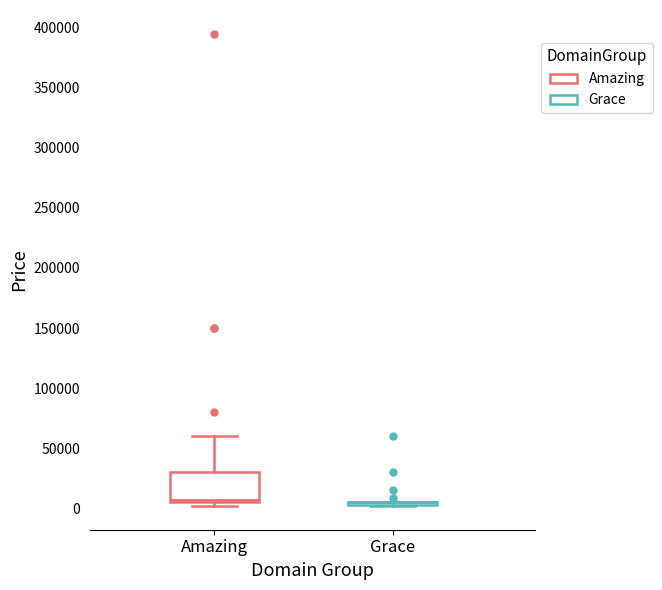

Reading left to right, transcribe this box plot: for each box, give where its median line is, the range the box spans, and where its two whiskers end, as read against the y-axis. The values are not printed on the chart, so give them approximately, as read against the axis.

Amazing: median 5000 (just above the box's lower edge), box 5000 to 30000, whiskers 0 to 60000
Grace: box collapsed to a line at 5000, whiskers 0 to 5000